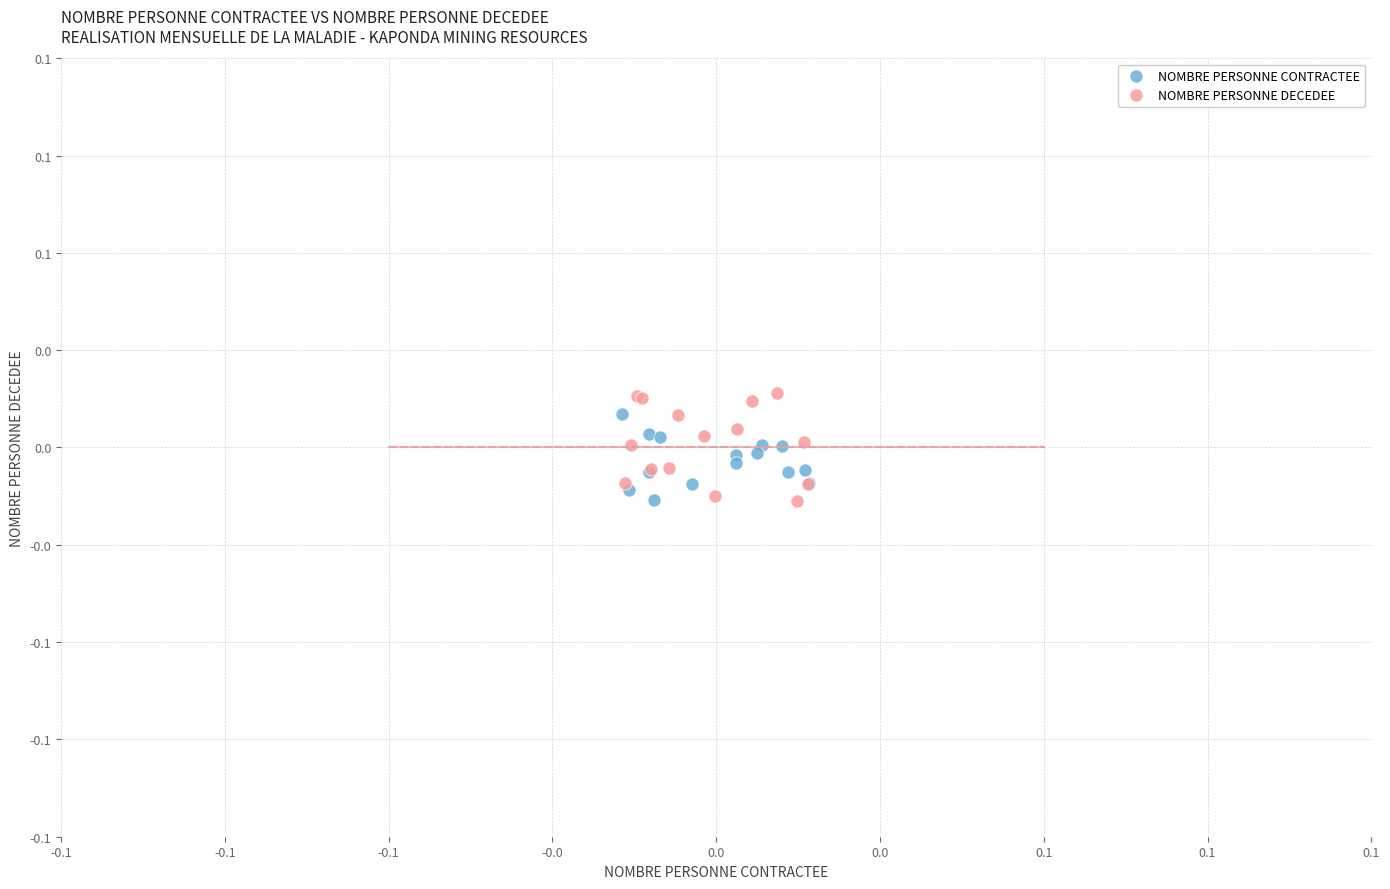

What are all the series names shown in the legend?

NOMBRE PERSONNE CONTRACTEE, NOMBRE PERSONNE DECEDEE